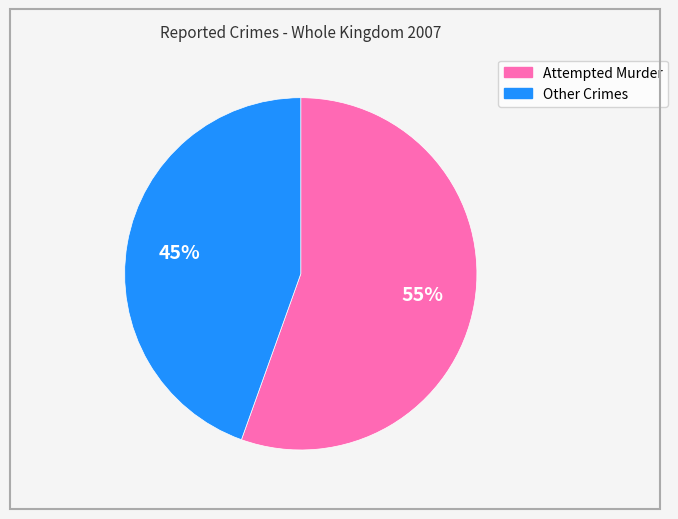

To the nearest percent, what is the average slice percentage?

50%